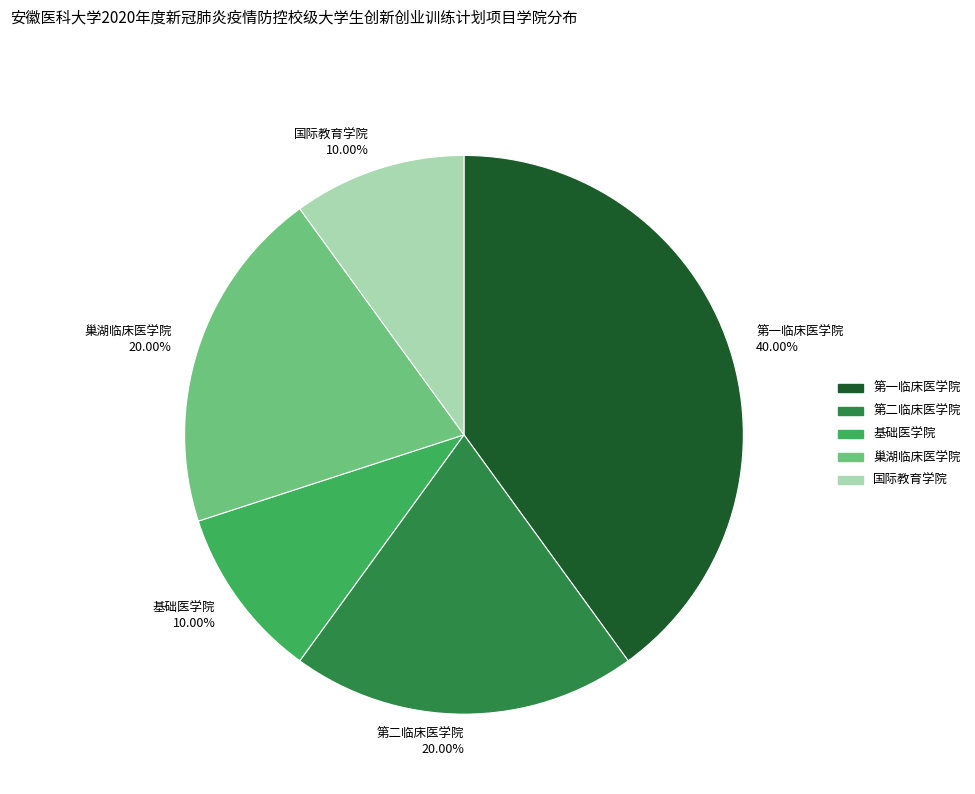

To the nearest percent, what portion does 国际教育学院 represent?

10%